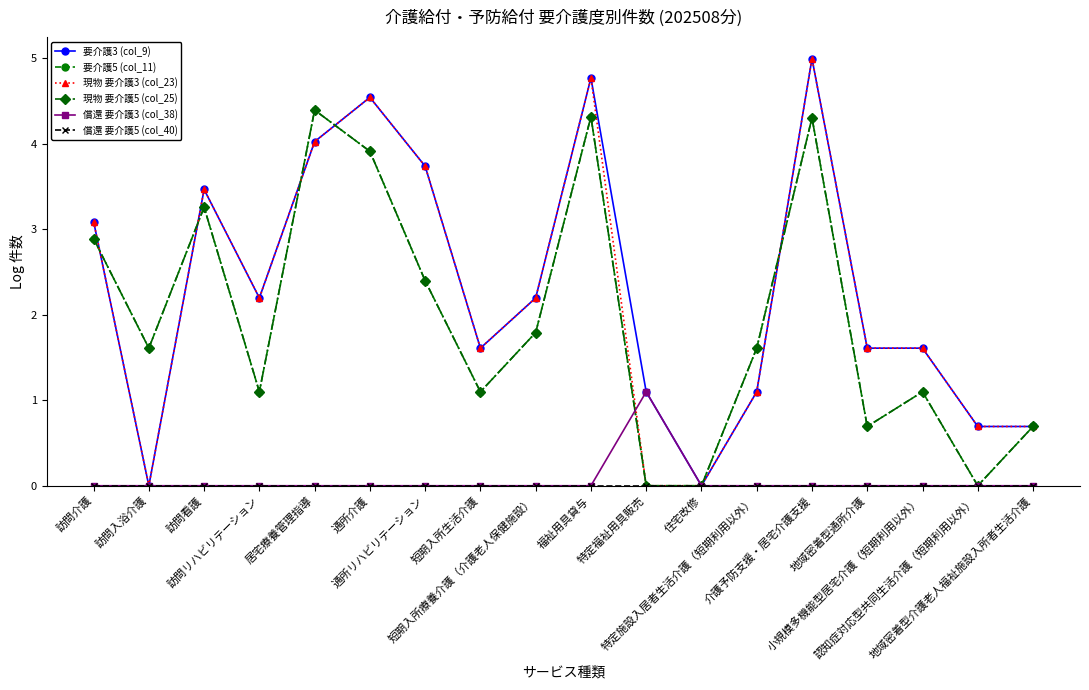

Does the chart have visible grid lines?

No